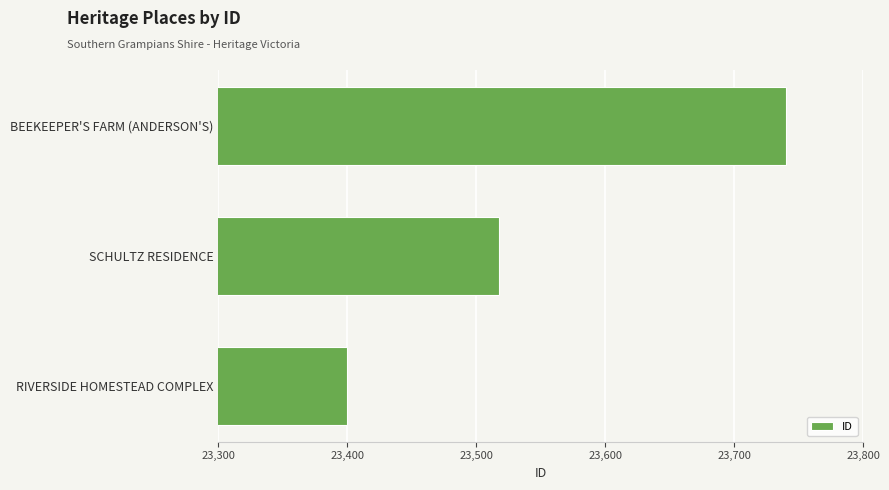

What is the difference between the maximum and minimum values?

340